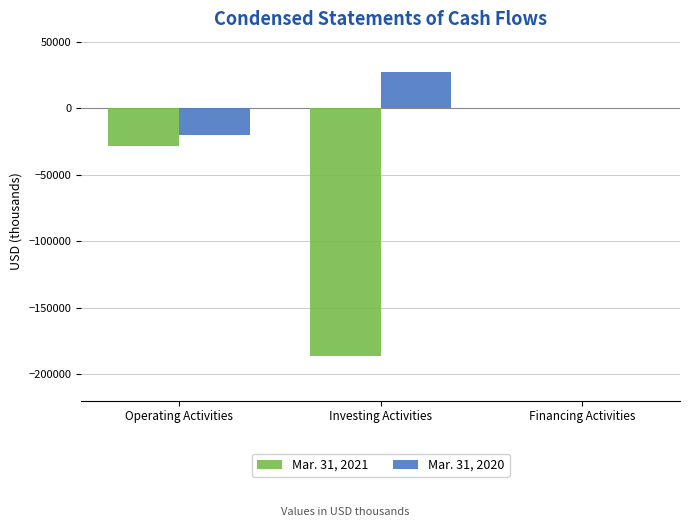

Which series changed the most between Operating Activities and Investing Activities?

Mar. 31, 2021